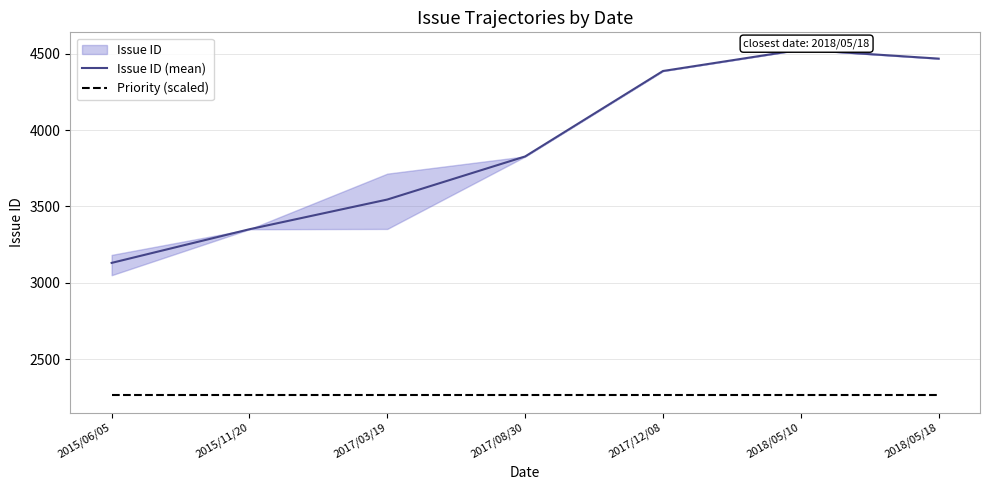

What is the total value across all series at 2018/05/18?

6731.5